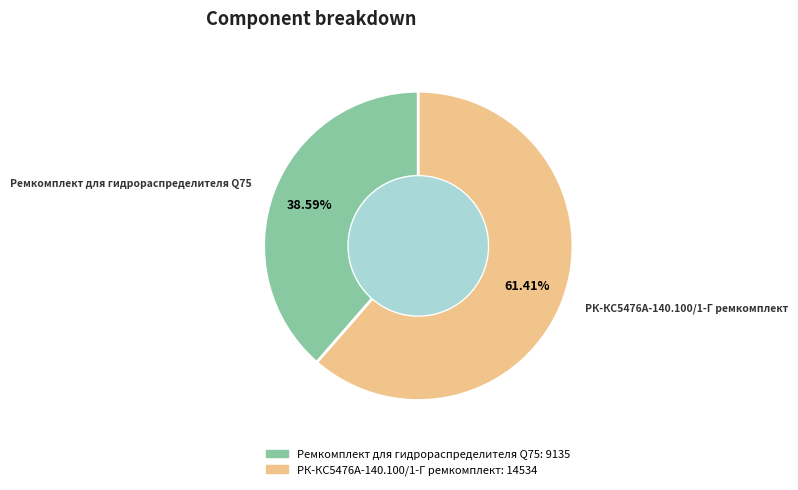

What portion of the pie excludes РК-КС5476А-140.100/1-Г ремкомплект?

38.6%